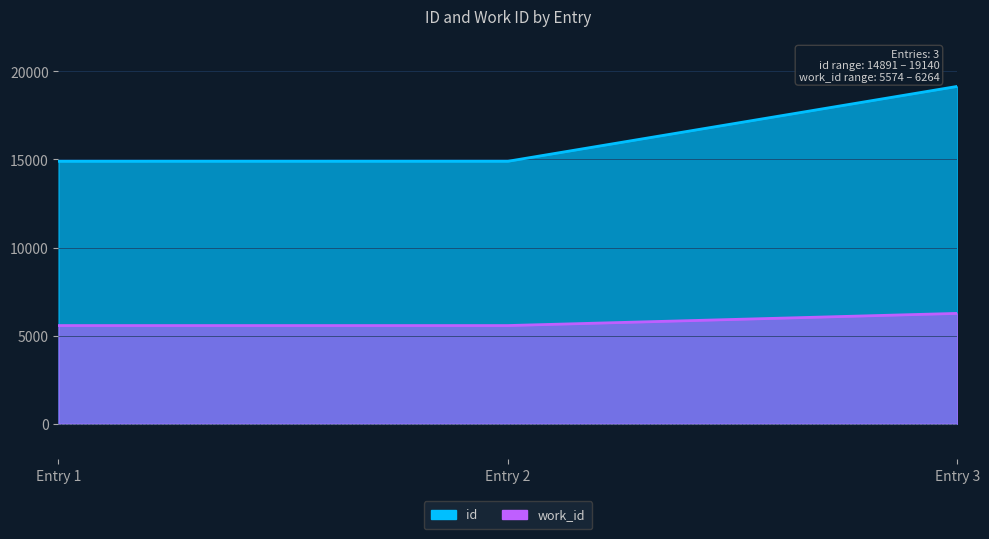

List the series in order of their overall mean, lowest first.

work_id, id